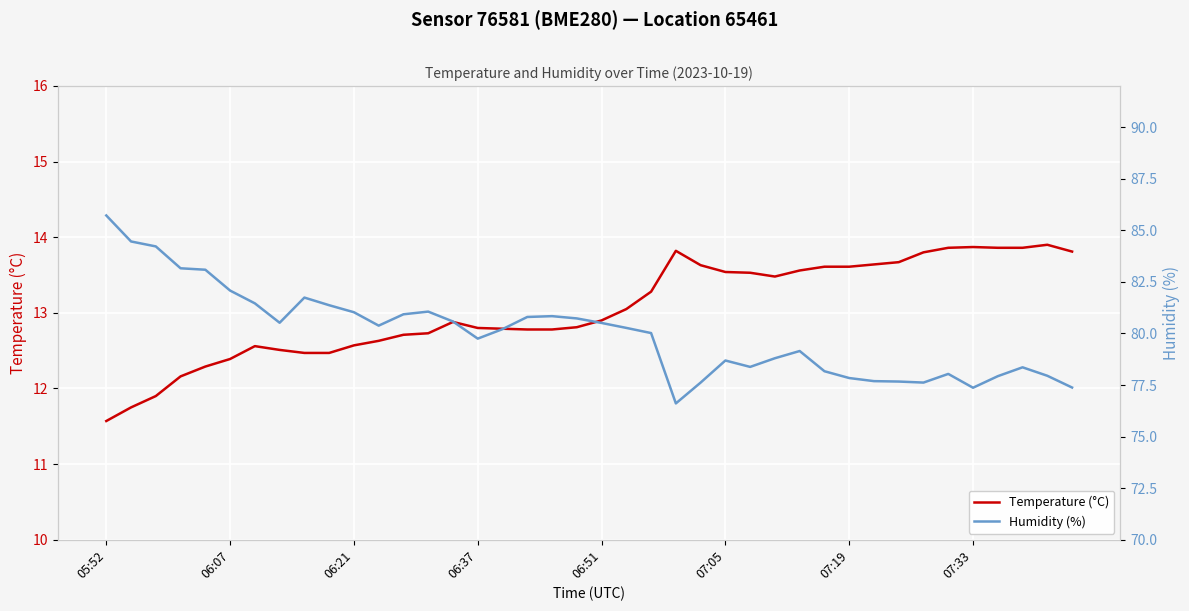

The Temperature (°C) series shows 12.4 at 06:07. True or false?

True